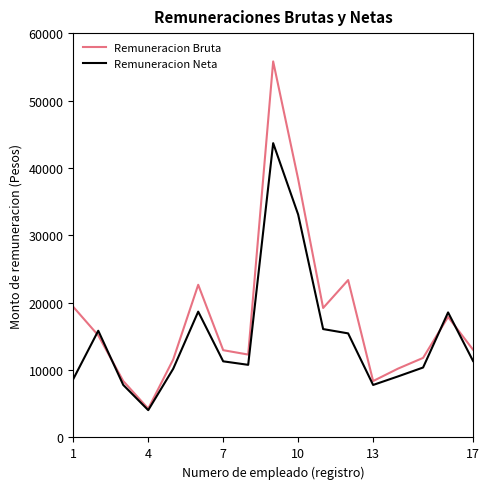

What is the minimum value for Remuneracion Neta?

4050.9